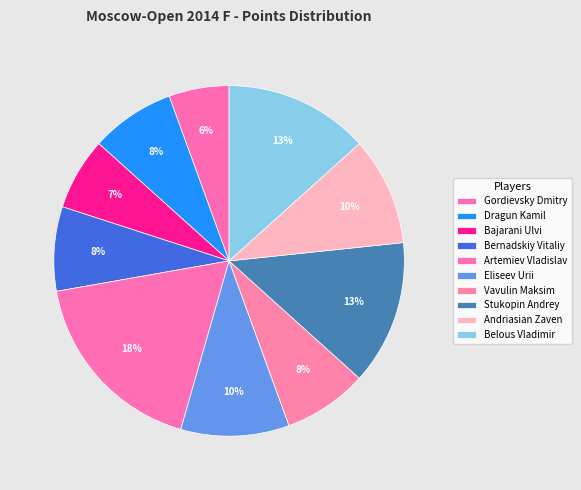

How many segments does this pie chart have?

10